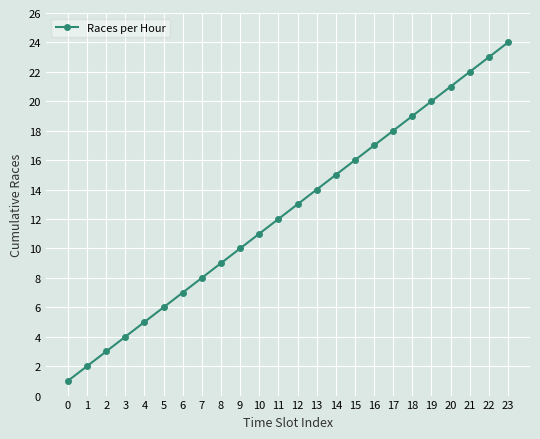

How many data points does each series have?

24